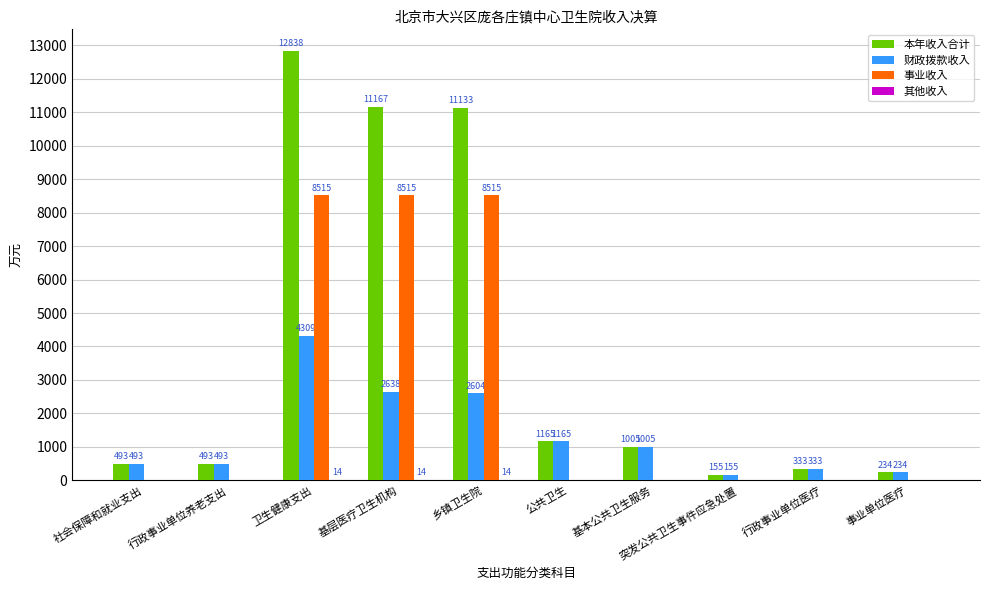

Count the number of data series in this chart.

4